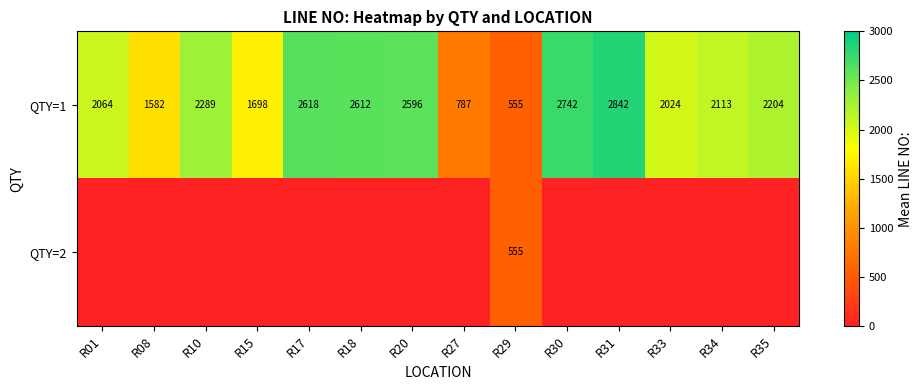

The value of QTY=1 at R34 is 2113. True or false?

True